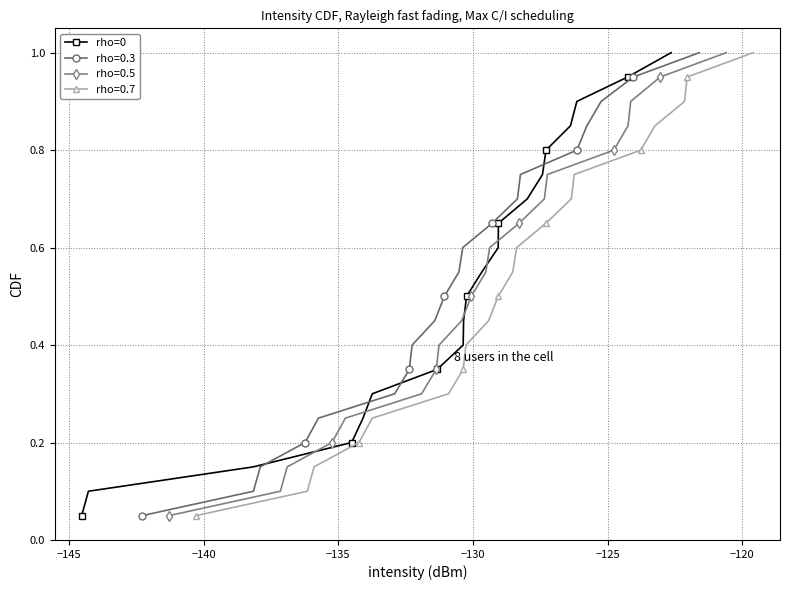

Does the chart have visible grid lines?

Yes